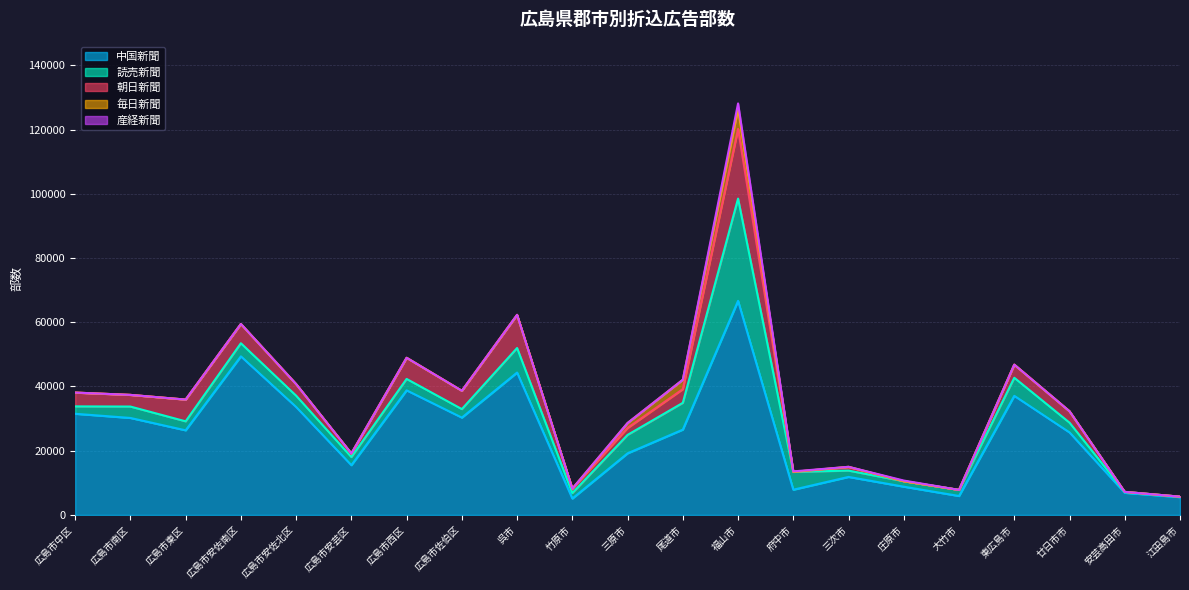

True or false: 中国新聞 and 毎日新聞 intersect in this chart.

False